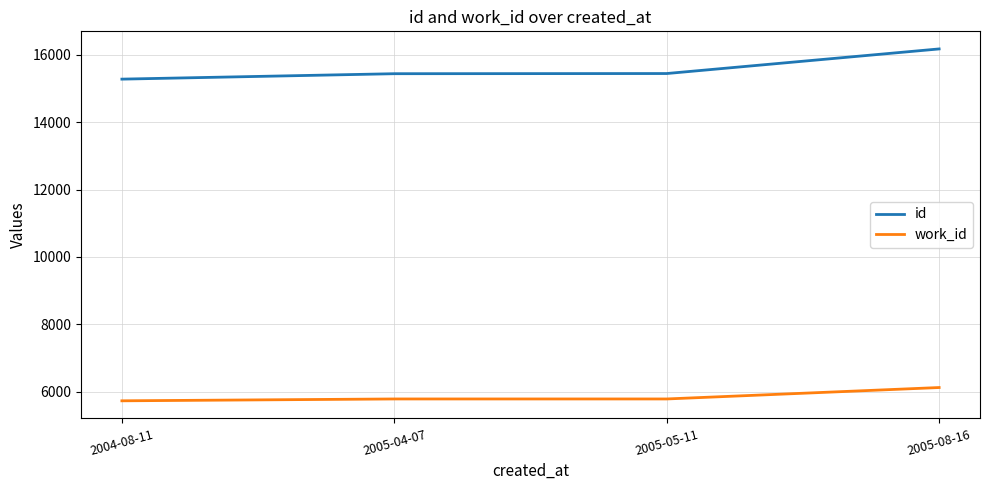

Is the value of id at 2004-08-11 greater than the value of work_id at 2005-05-11?

Yes